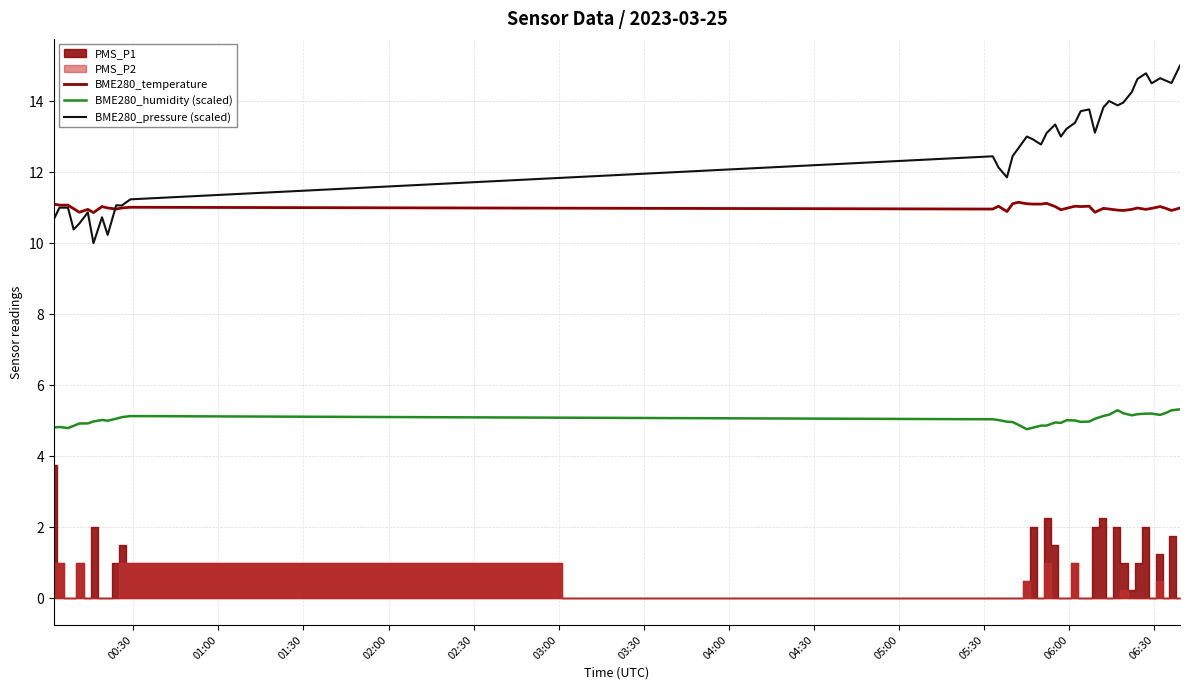

Does the chart have visible grid lines?

Yes